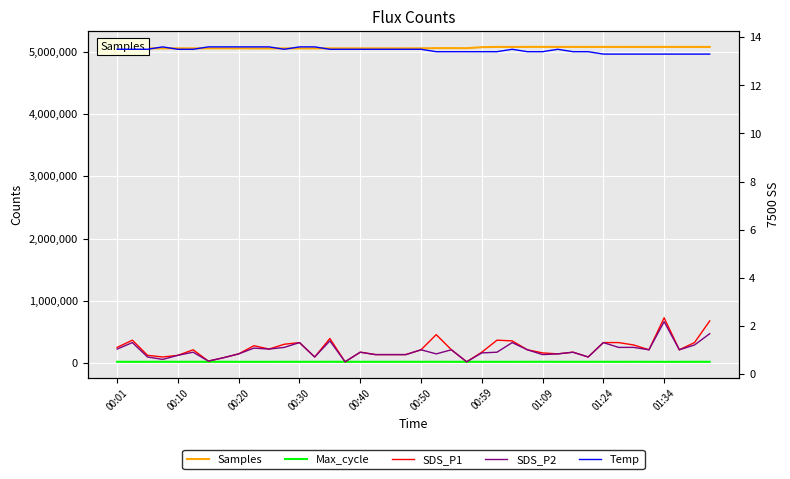

Reading left to right, extract all data points from this chart.

Samples: 5053098.0	5053298.0	5053243.0	5053572.0	5053544.0	5053221.0	5053431.0	5053264.0	5053186.0	5053068.0	5052040.0	5053157.0	5053164.0	5052830.0	5053239.0	5052899.0	5052993.0	5052691.0	5053061.0	5052851.0	5053791.0	5056827.0	5057376.0	5055814.0	5072123.0	5076639.0	5075556.0	5076776.0	5076952.0	5076253.0	5076597.0	5076269.0	5076626.0	5076278.0	5076455.0	5076192.0	5076633.0	5076321.0	5076362.0	5075648.0
Max_cycle: 20388.0	20244.0	20283.0	20865.0	20418.0	20610.0	20409.0	20431.0	20179.0	20176.0	20172.0	20518.0	20453.0	20243.0	20897.0	20493.0	20214.0	20377.0	20549.0	20568.0	20443.0	20777.0	20406.0	20688.0	20249.0	20172.0	20274.0	20534.0	20904.0	20412.0	20411.0	20452.0	20803.0	20204.0	20824.0	20444.0	20182.0	20195.0	20624.0	20452.0
SDS_P1: 1.1	1.4	0.8	0.7	0.8	1.0	0.5	0.7	0.8	1.2	1.0	1.2	1.3	0.7	1.5	0.5	0.9	0.8	0.8	0.8	1.0	1.6	1.0	0.5	0.9	1.4	1.4	1.0	0.9	0.8	0.9	0.7	1.3	1.3	1.2	1.0	2.3	1.0	1.3	2.2
SDS_P2: 1.0	1.3	0.7	0.6	0.8	0.9	0.5	0.7	0.8	1.1	1.0	1.1	1.3	0.7	1.4	0.5	0.9	0.8	0.8	0.8	1.0	0.8	1.0	0.5	0.9	0.9	1.3	1.0	0.8	0.8	0.9	0.7	1.3	1.1	1.1	1.0	2.2	1.0	1.2	1.7
Temp: 13.5	13.5	13.5	13.6	13.5	13.5	13.6	13.6	13.6	13.6	13.6	13.5	13.6	13.6	13.5	13.5	13.5	13.5	13.5	13.5	13.5	13.4	13.4	13.4	13.4	13.4	13.5	13.4	13.4	13.5	13.4	13.4	13.3	13.3	13.3	13.3	13.3	13.3	13.3	13.3